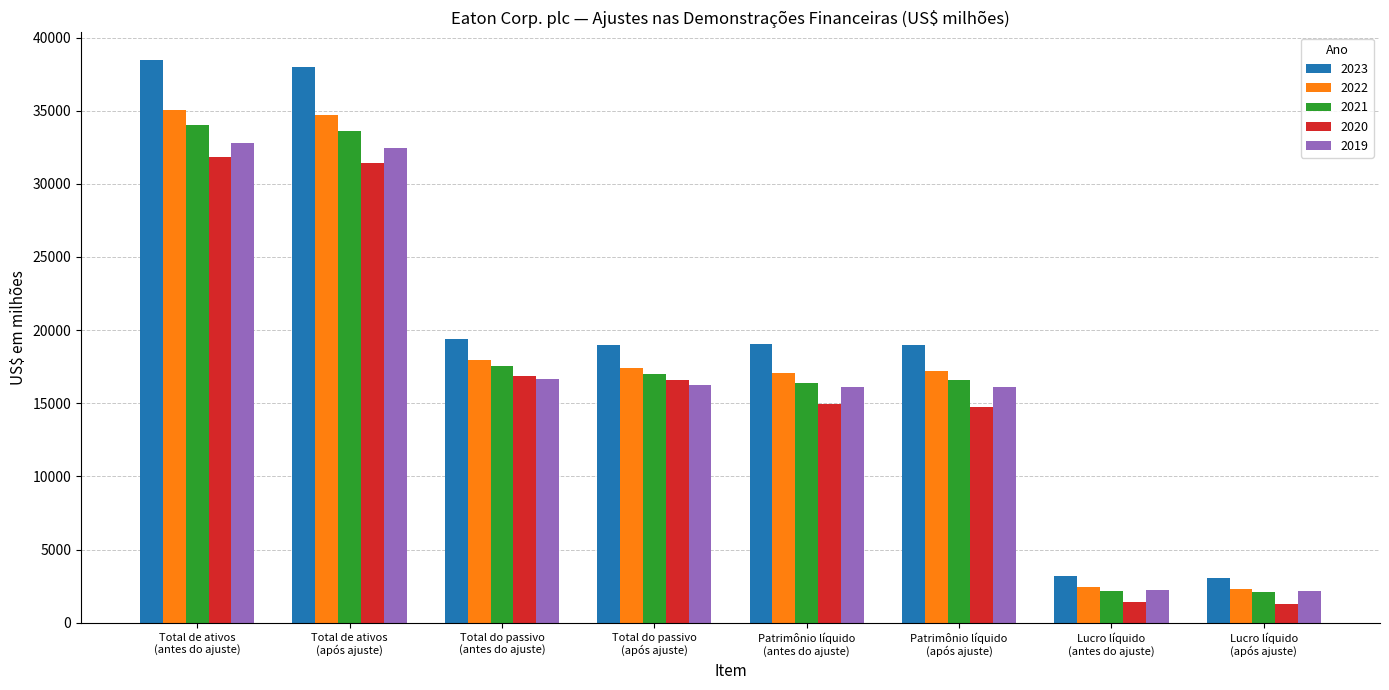

At how many categories does at least one series exceed 29028?

2